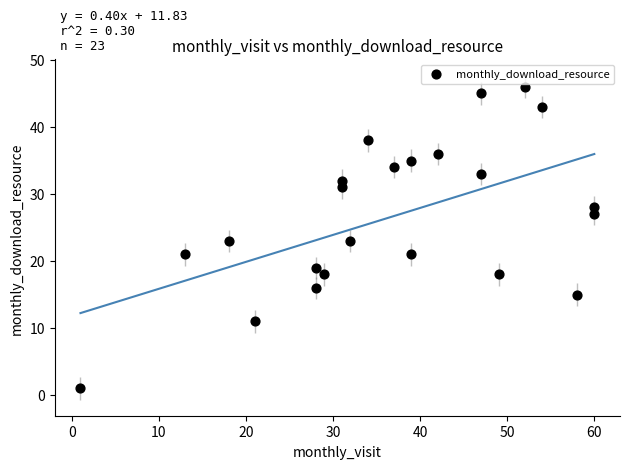

What is the range of X values (max minus min)?

59